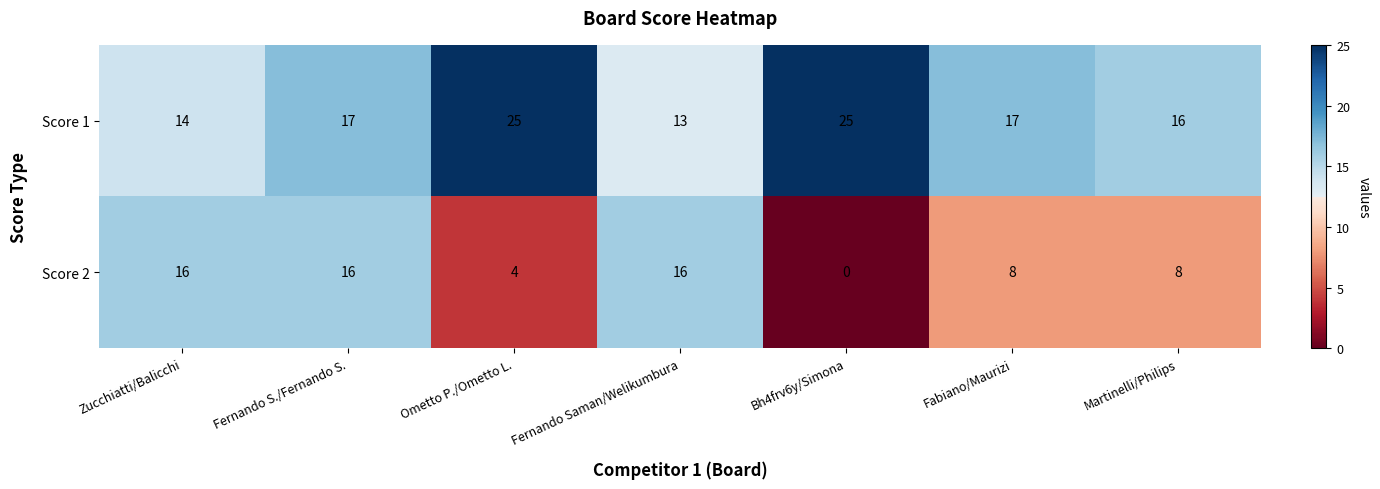

Is it true that Score 1 equals 5 at Martinelli/Philips?

False